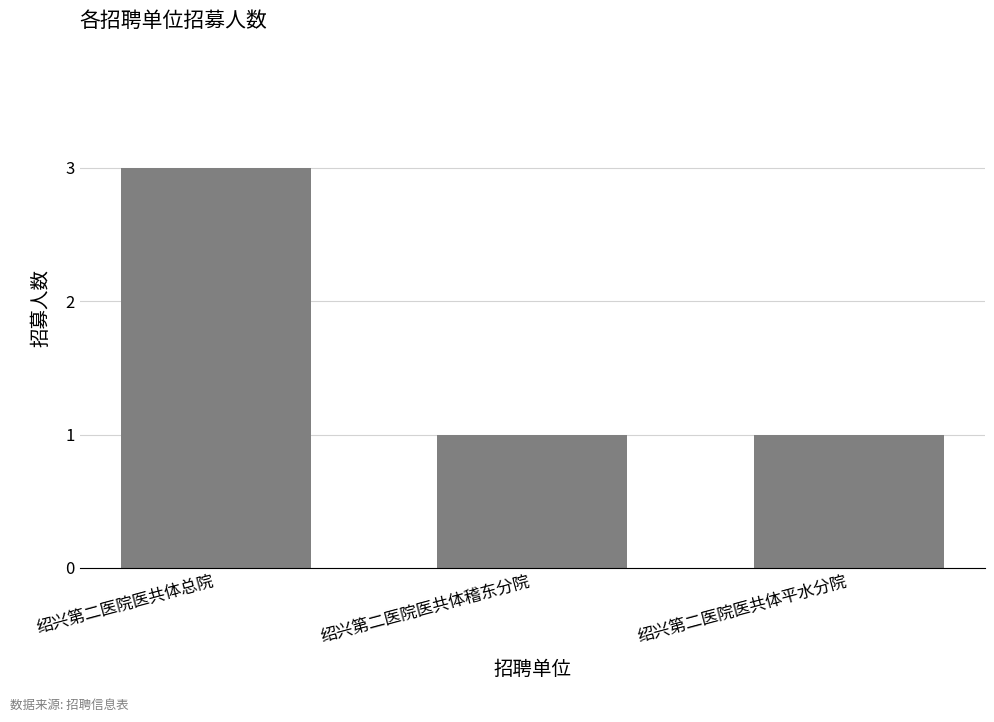

Which category has the highest value across all series?

绍兴第二医院医共体总院